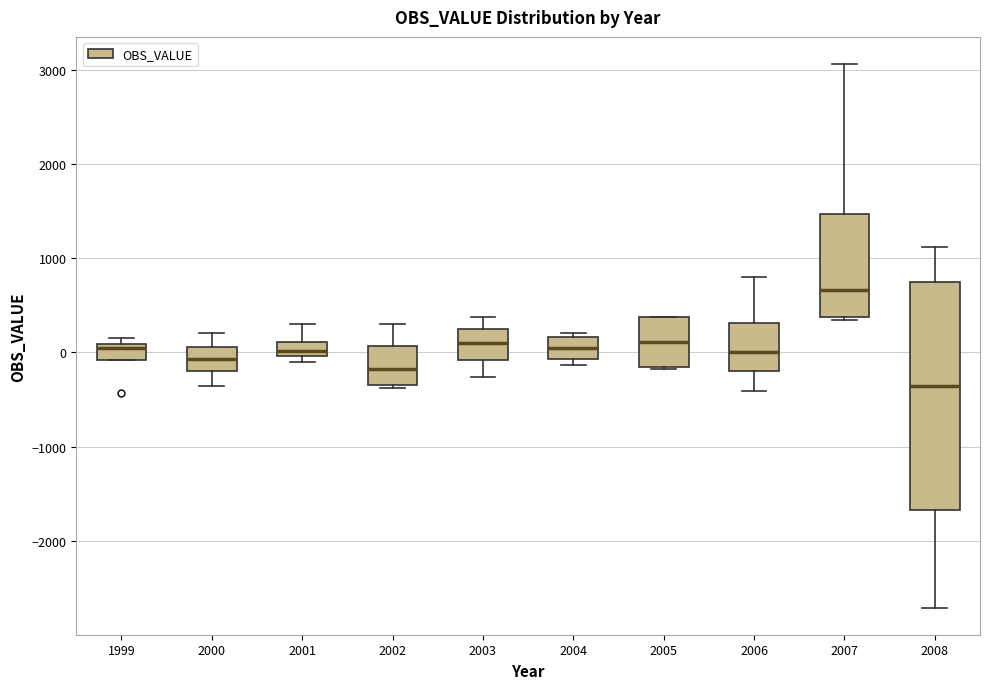

Comparing the boxes themselves (not the whiskers), which one is the tallest?

2008